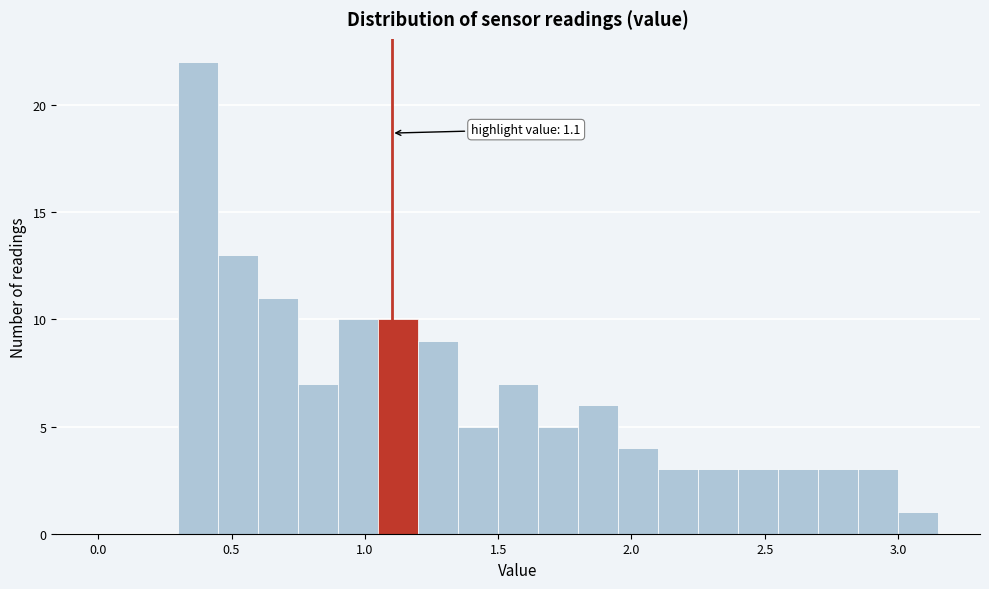

Around what value on the x-axis is the tallest bar? Give the approximate position of its centre, as read against the axis.

0.40